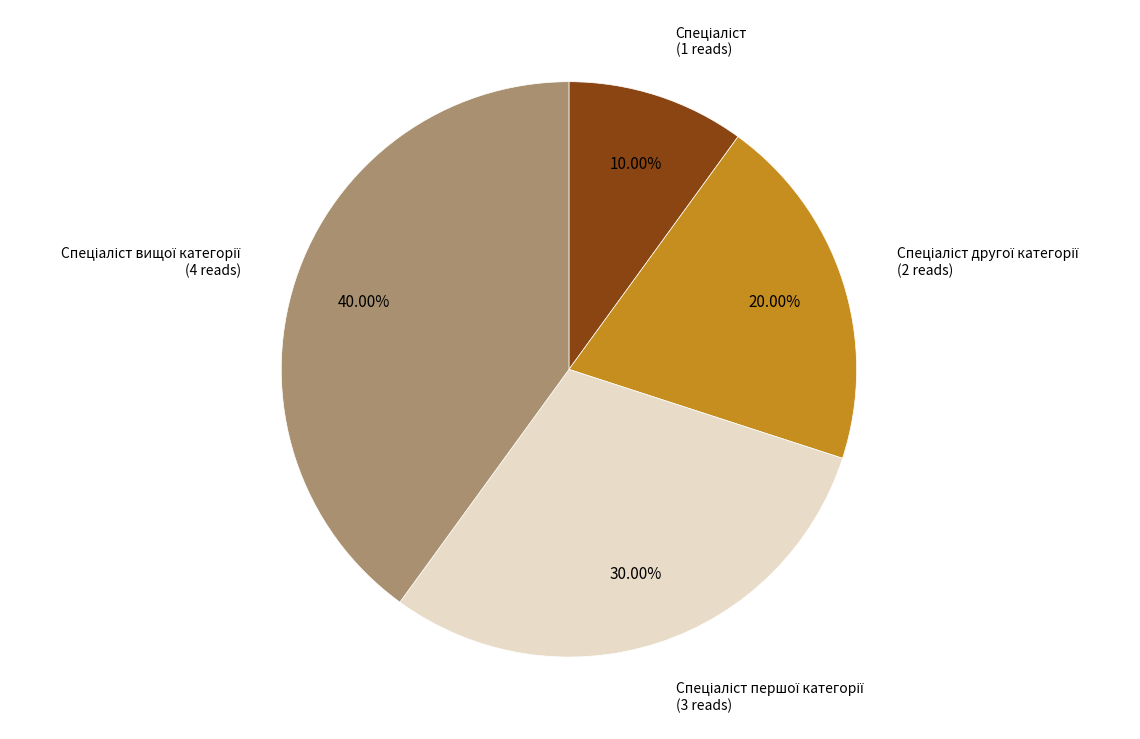

To the nearest percent, what is the average slice percentage?

25%